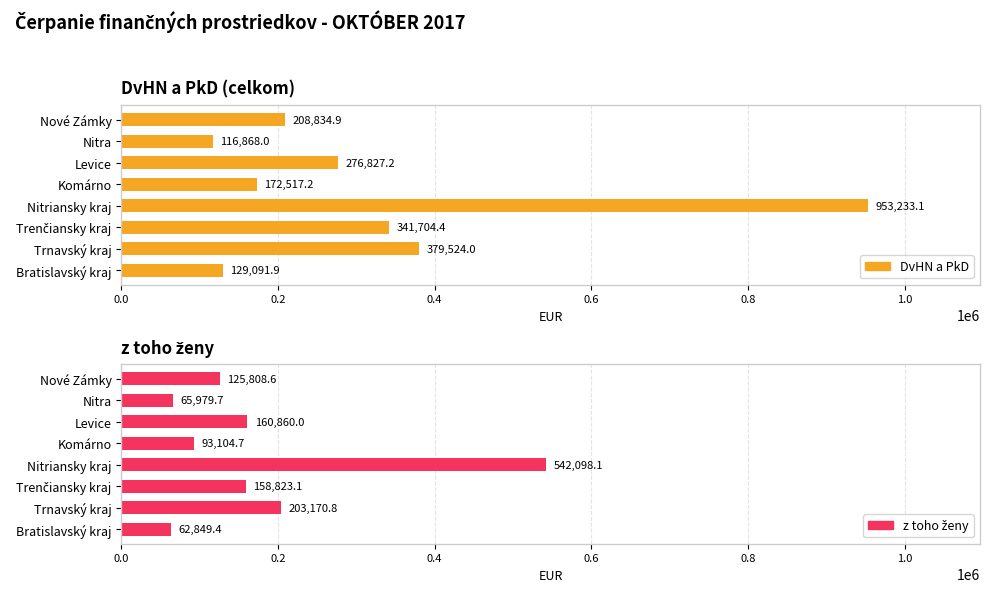

Which has a higher value, Trenčiansky kraj or Nitriansky kraj?

Nitriansky kraj